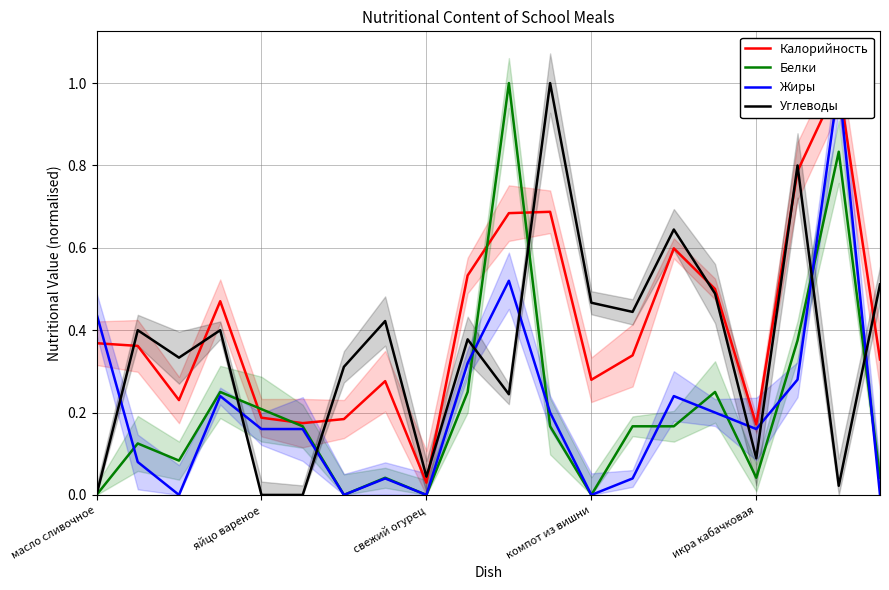

True or false: Калорийность has more than 2 interior local peaks.

True